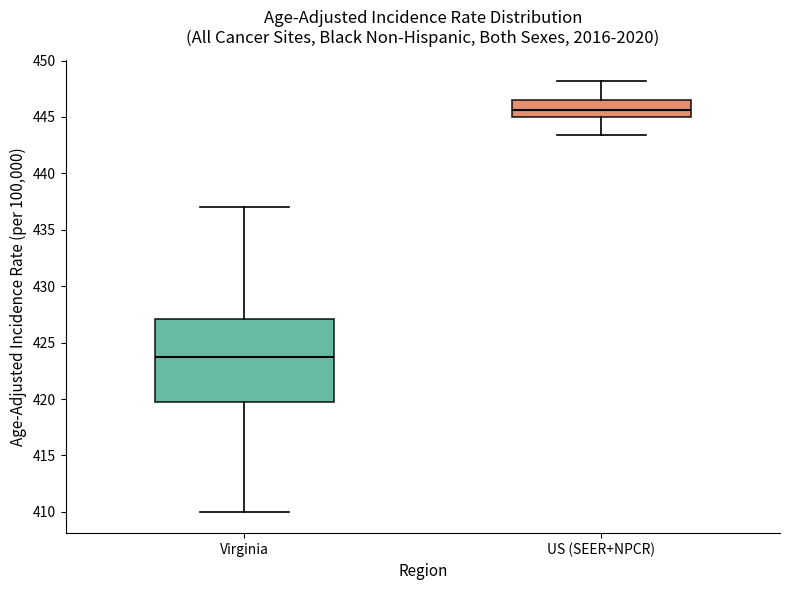

Reading left to right, transcribe this box plot: for each box, give where its median line is, the range the box spans, and where its two whiskers end, as read against the y-axis. The values are not printed on the chart, so give them approximately, as read against the axis.

Virginia: median 423.5, box 419.5 to 427.0, whiskers 410.0 to 437.0
US (SEER+NPCR): median 445.5, box 445.0 to 446.5, whiskers 443.5 to 448.0